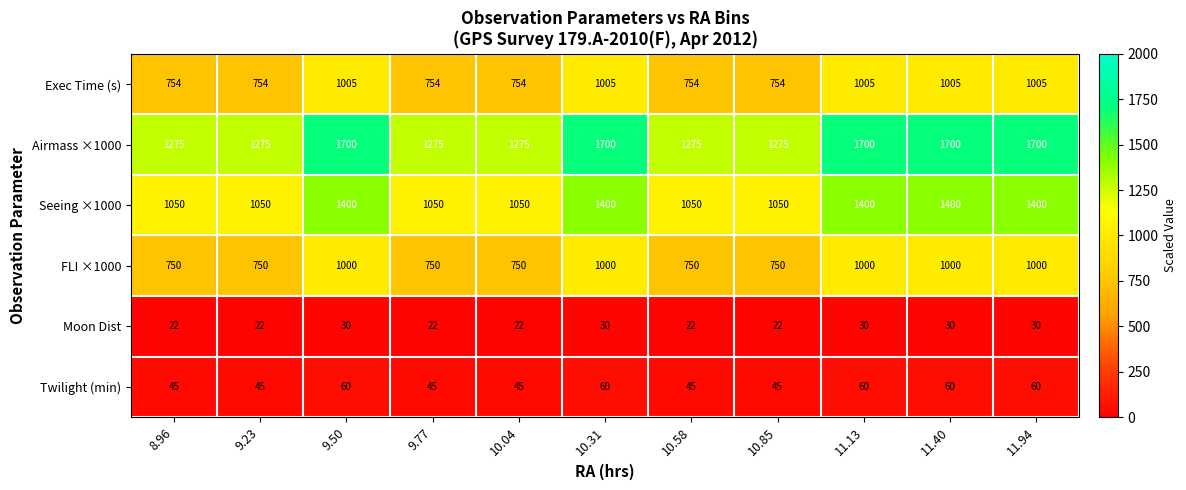

At how many categories does at least one series exceed 699?

11